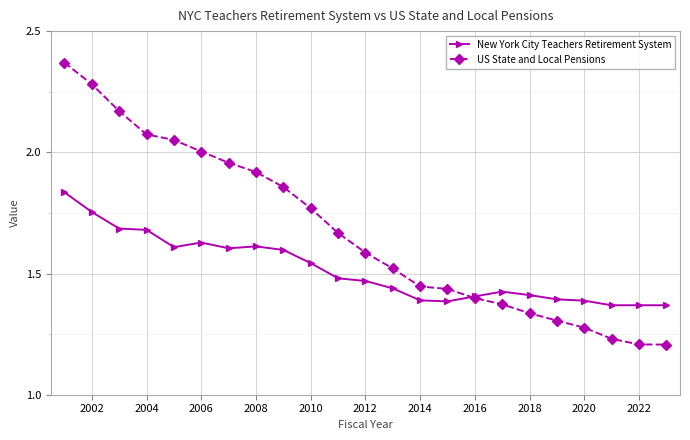

Rank the series by their average value, from lowest to highest.

New York City Teachers Retirement System, US State and Local Pensions